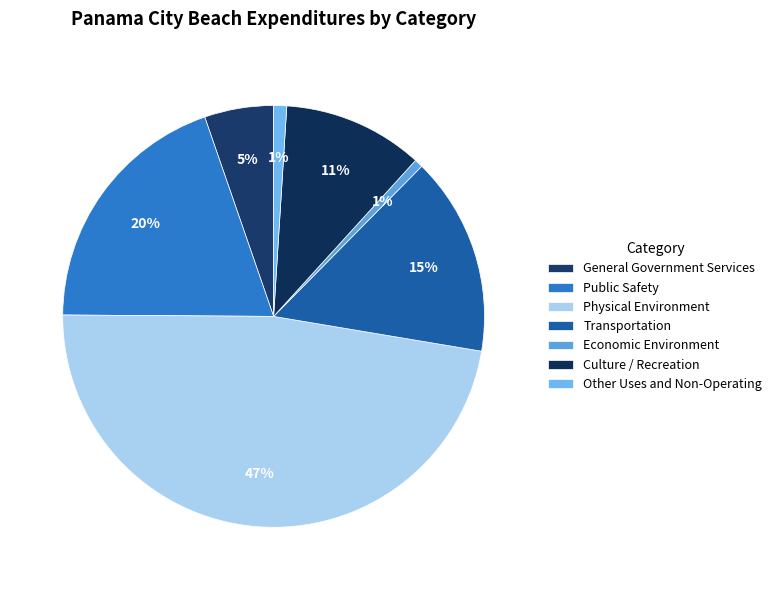

Count the number of slices in the pie.

7